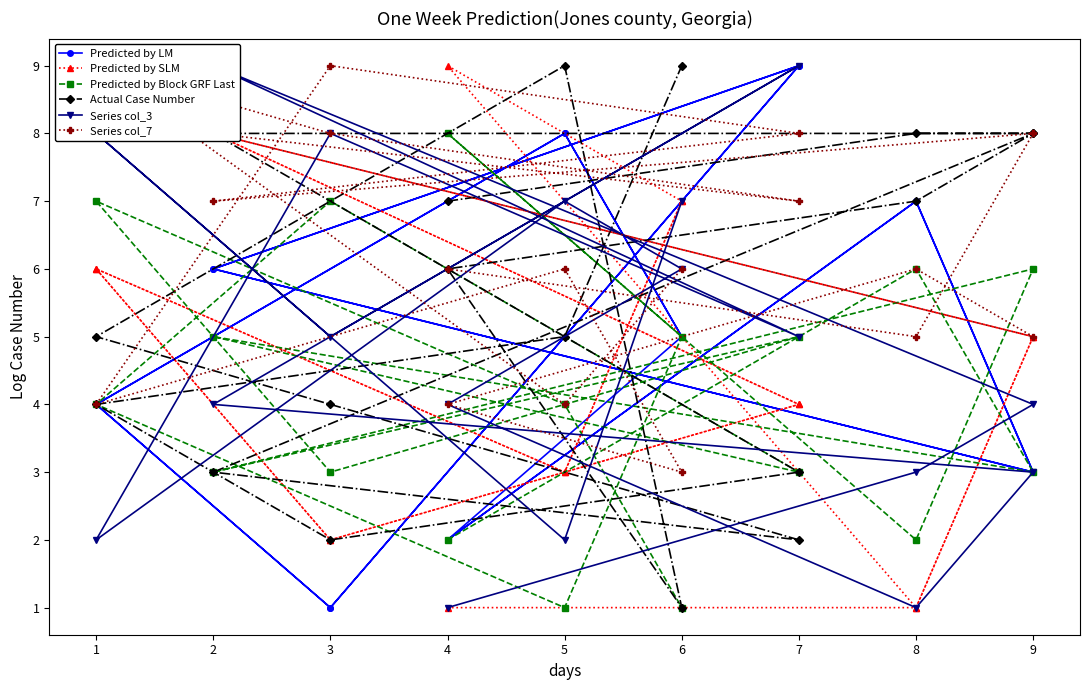

What is the average value of the Series col_3 series?

5